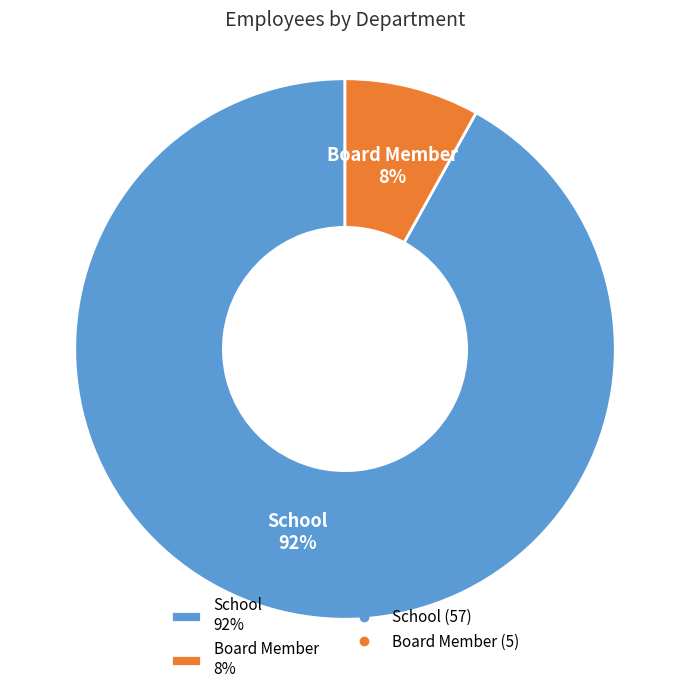

To the nearest percent, what is the combined percentage of Board Member and School?

100%